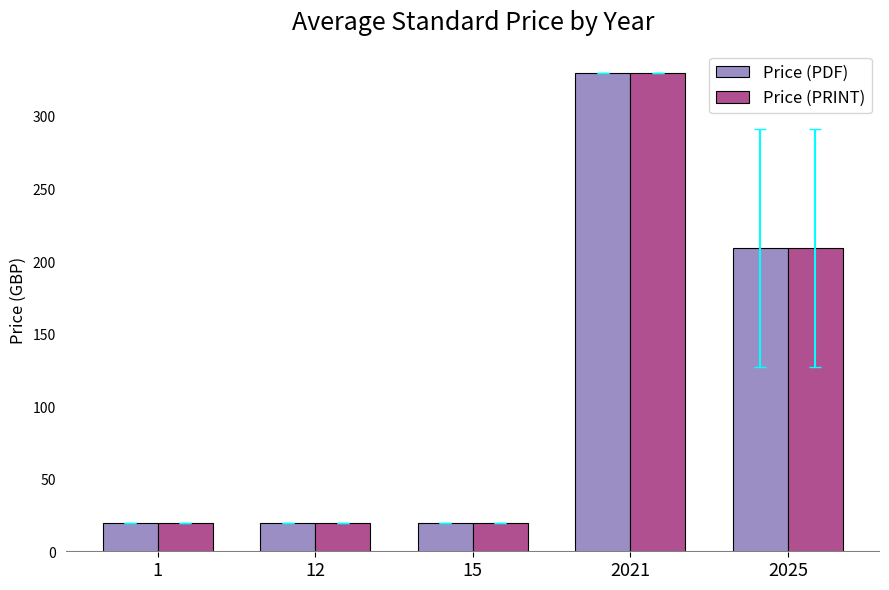

How many groups of bars are there?

5